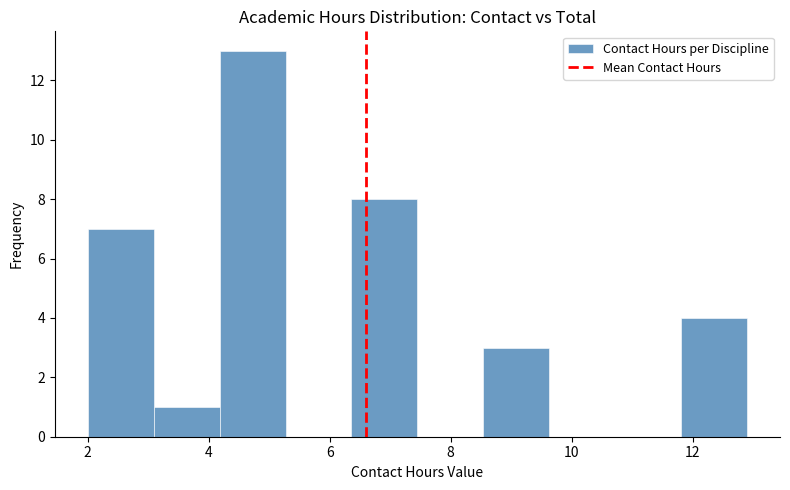

How tall is the bar that spans 11.8 to 13.0 on the x-axis? Neither the bar edges nor the heights are printed on the chart, so give them approximately, as read against the axes.

4